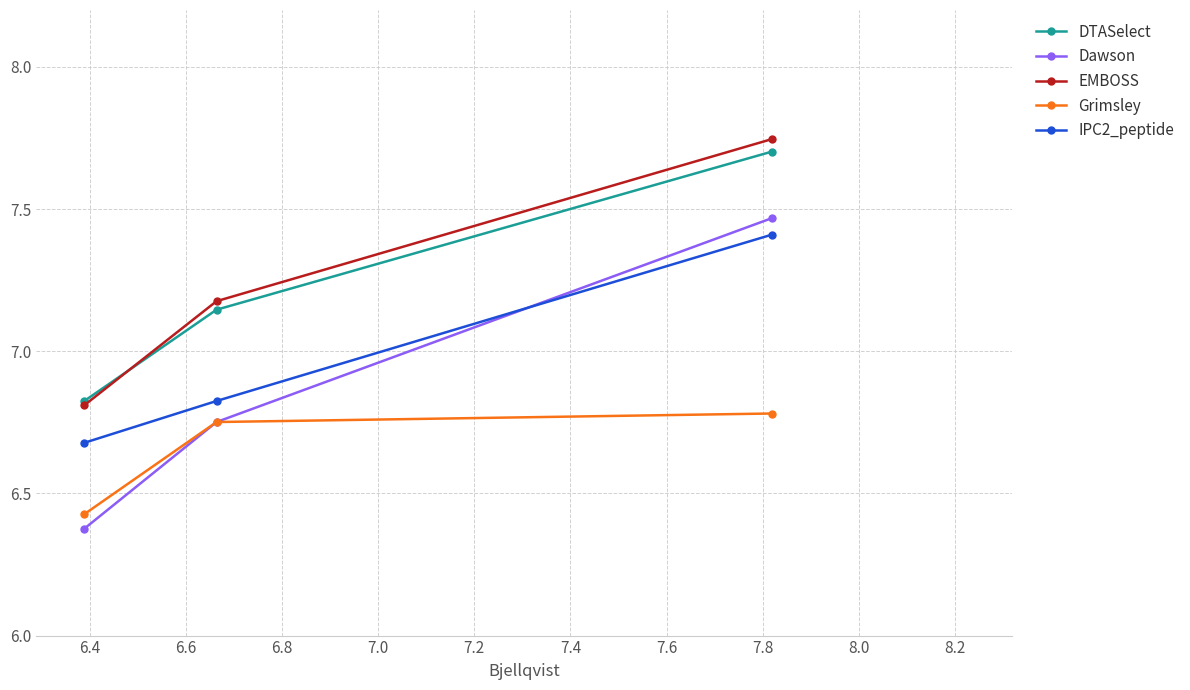

Which series has the largest range (max minus min)?

Dawson